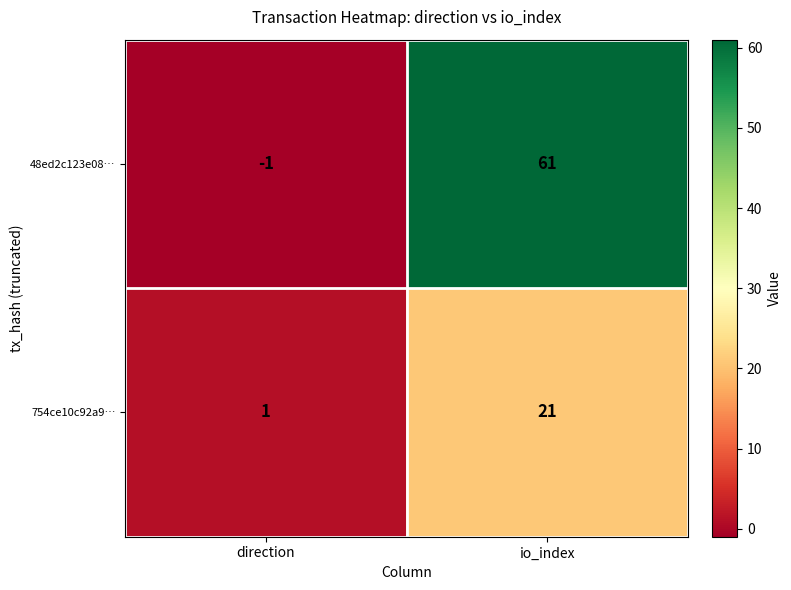

Which series has the largest total across all categories?

48ed2c123e08…